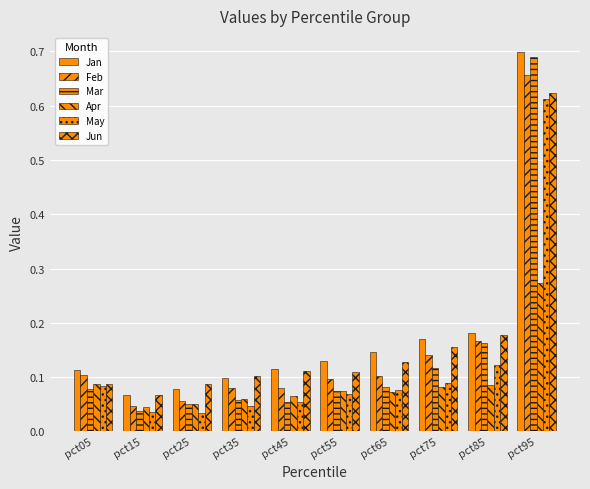

At how many categories does at least one series exceed 0?

10